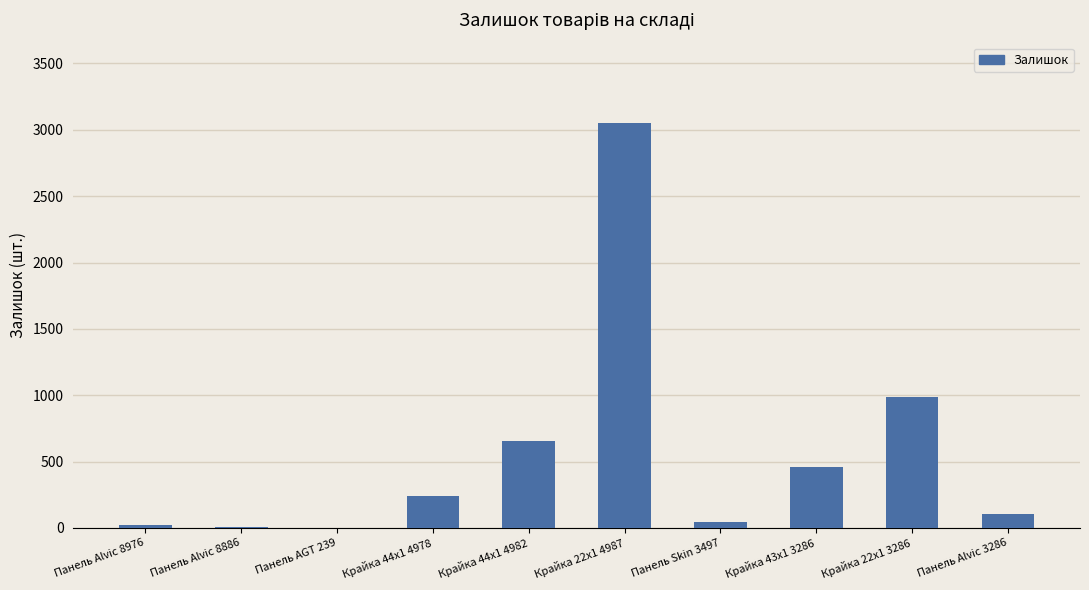

True or false: the data shows 3048 at Крайка 22x1 4987.

True